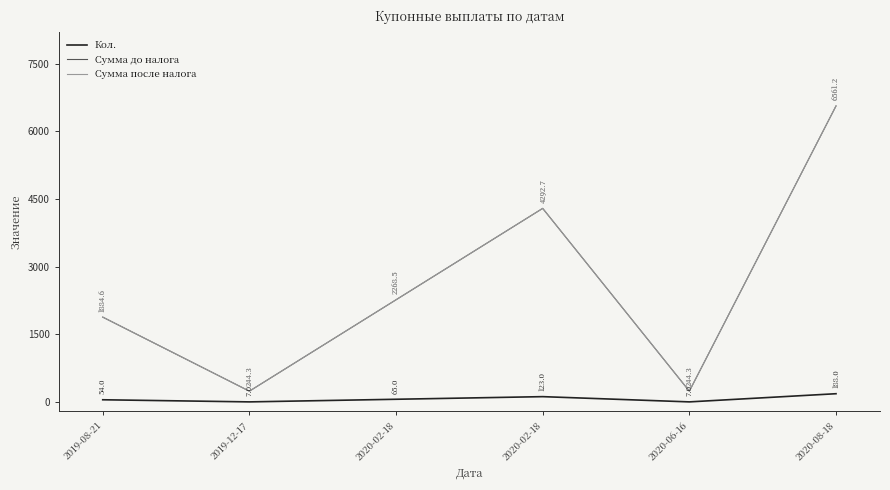

Does the chart have visible grid lines?

No